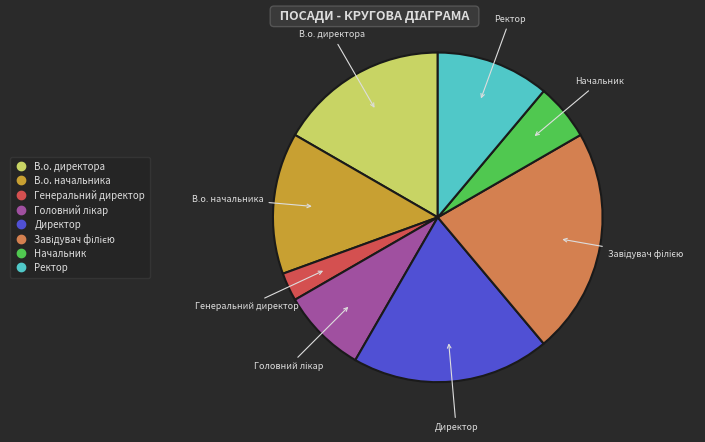

Is it true that Генеральний директор is 3% of the pie?

True